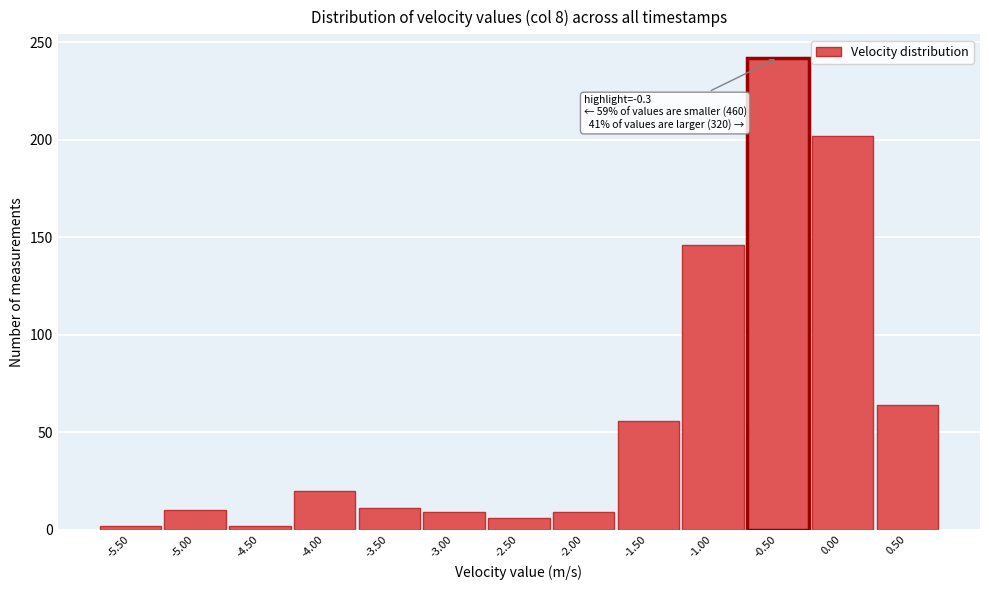

Which range on the x-axis has the tallest bar?

-0.75 to -0.25